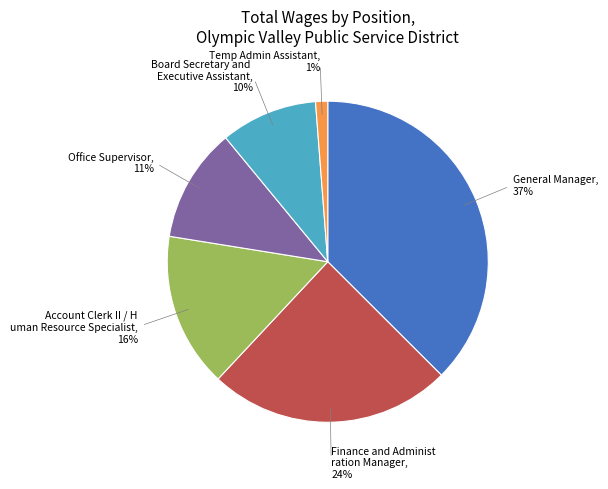

To the nearest percent, what is the average slice percentage?

17%